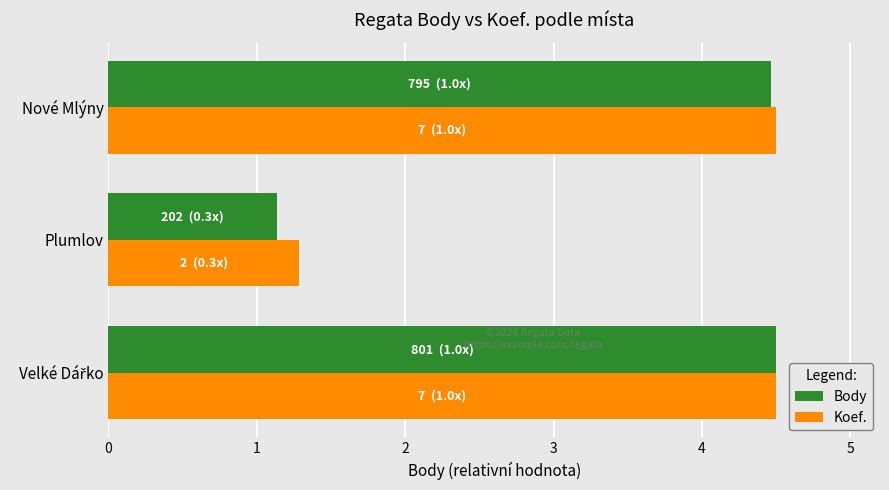

Where is Koef. nearest to the value 2?

Plumlov